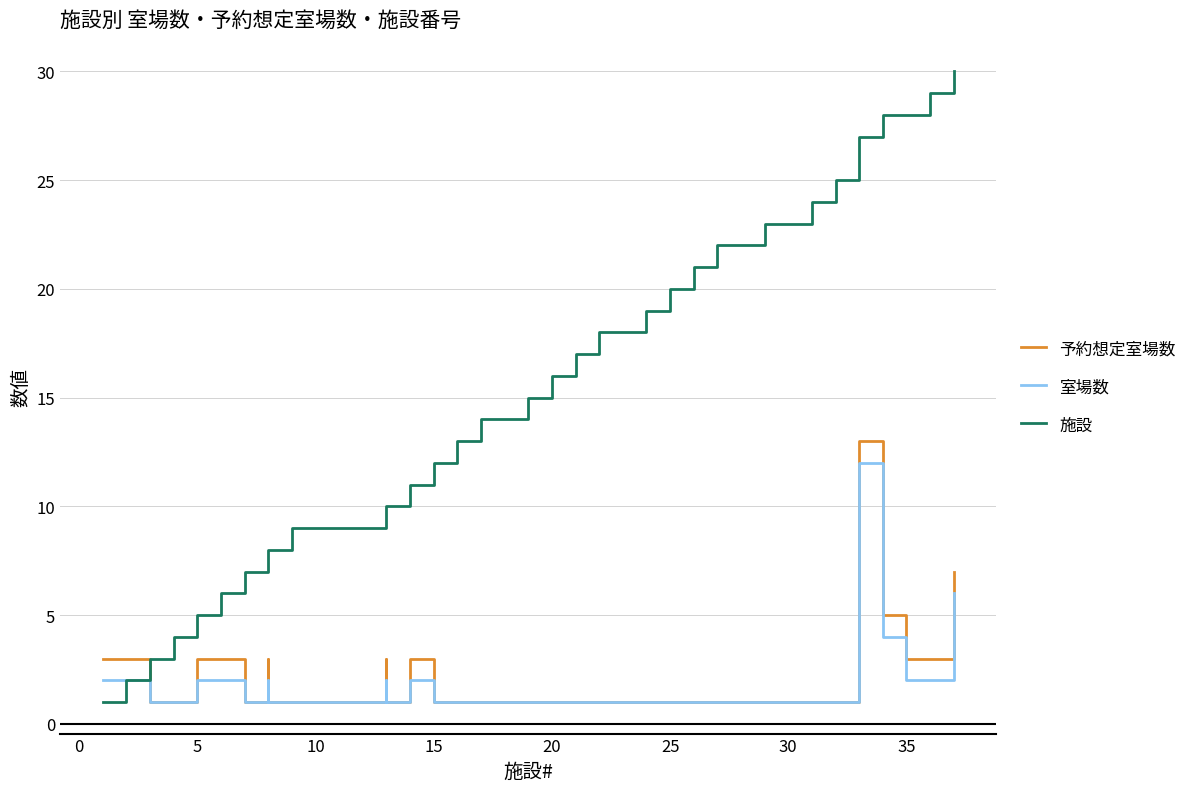

What is the minimum value shown in the chart?

1